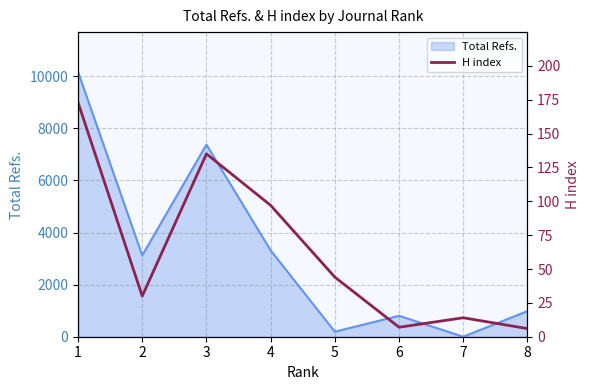

What is the highest value of the Total Refs. series?

10170